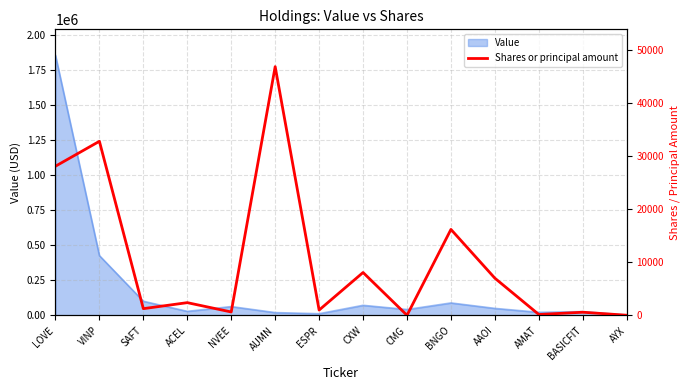

Reading left to right, transcribe all the data shown in this chart.

28095	32786	1269	2400	644	46847	1006	8079	23	16191	7003	168	597	30